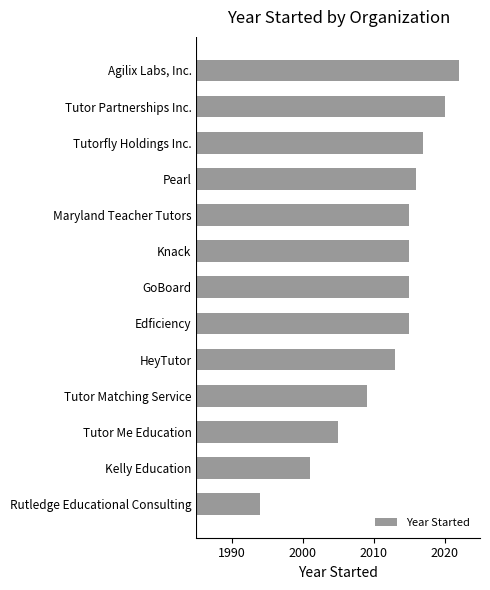

How many data points does each series have?

13